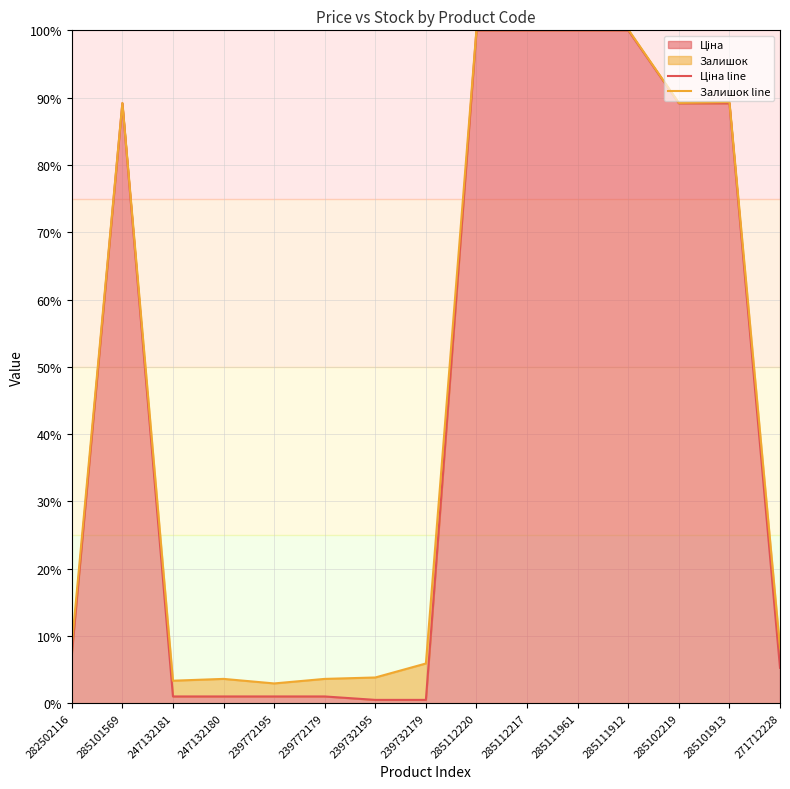

Between 285101569 and 285111912, which series saw the biggest shift?

Залишок line